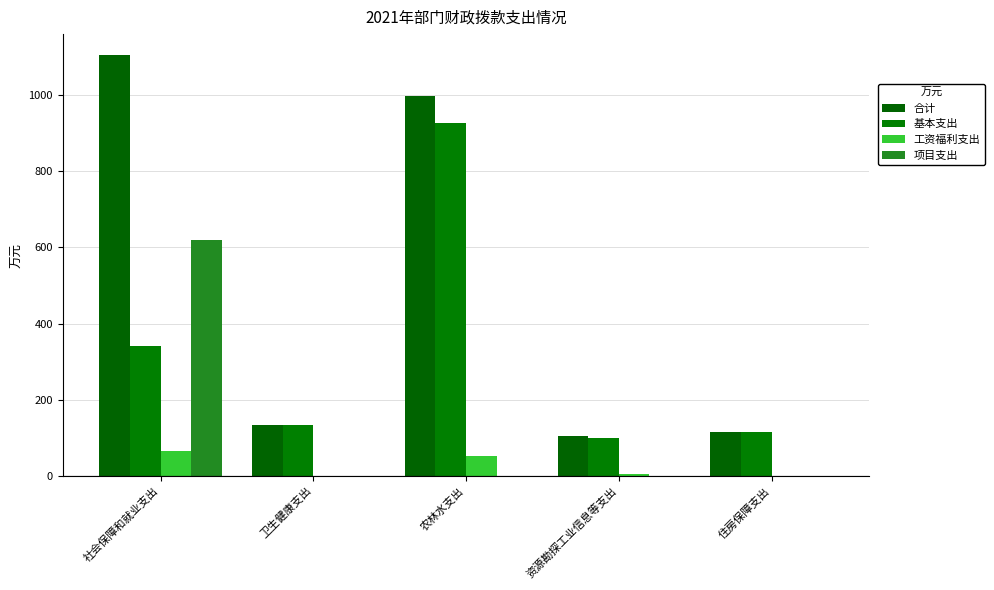

Which has a higher value, 资源勘探工业信息等支出 or 农林水支出?

农林水支出